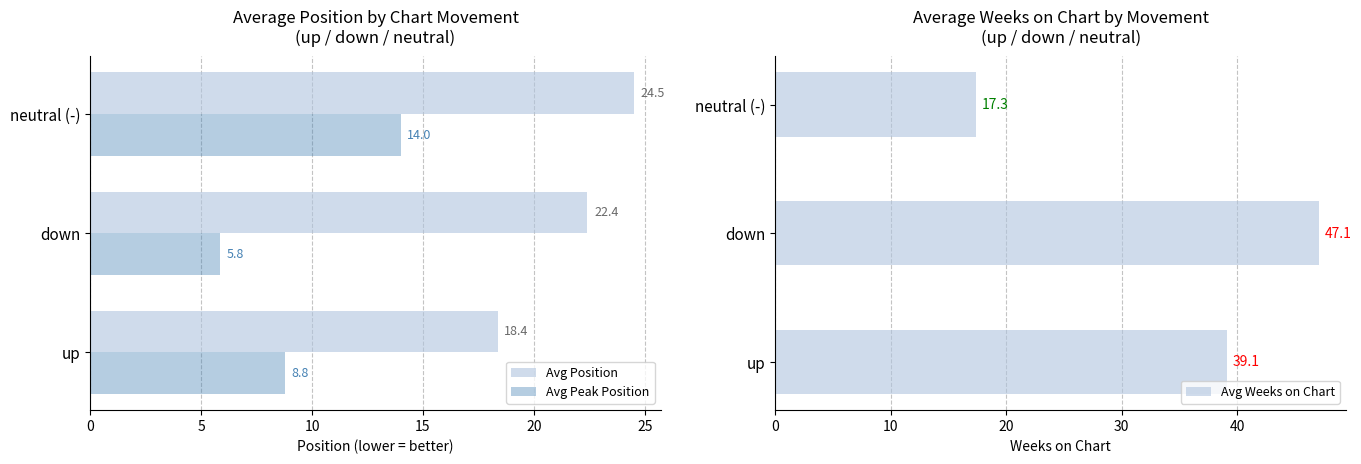

What is the sum of all Avg Peak Position values?

28.6